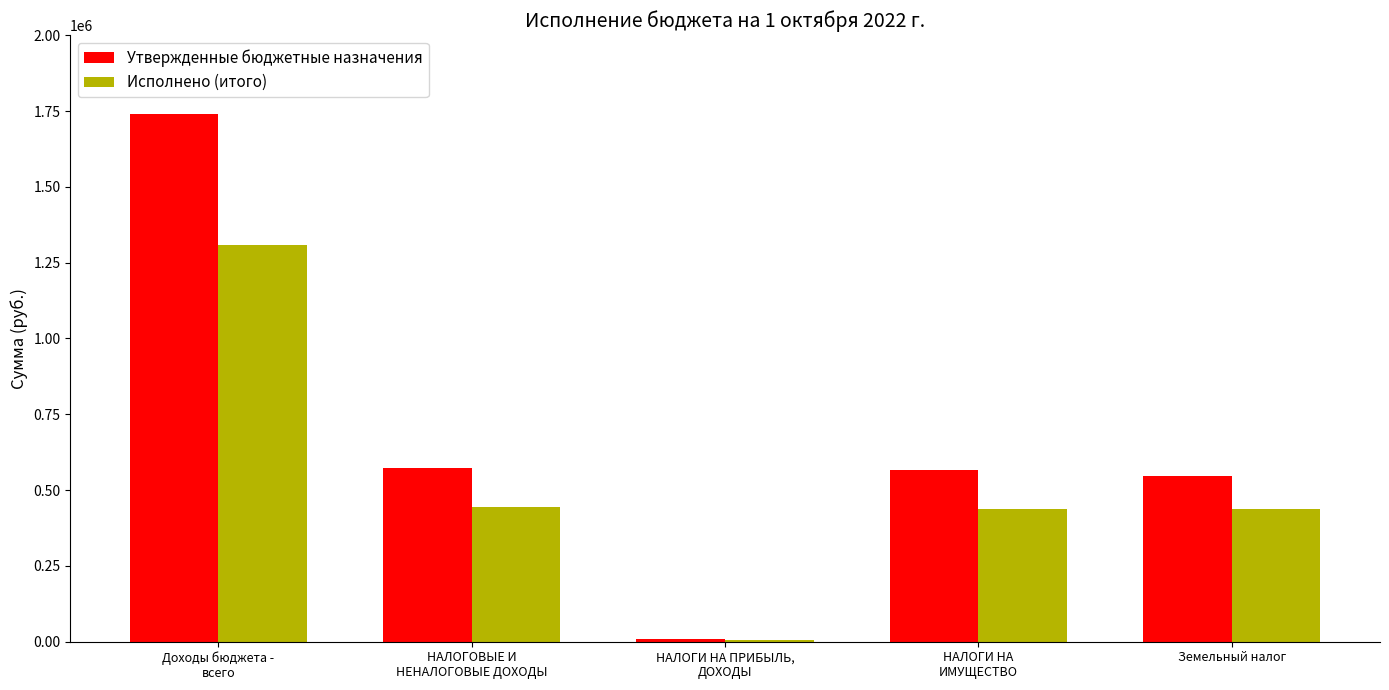

Which series has the largest total across all categories?

Утвержденные бюджетные назначения